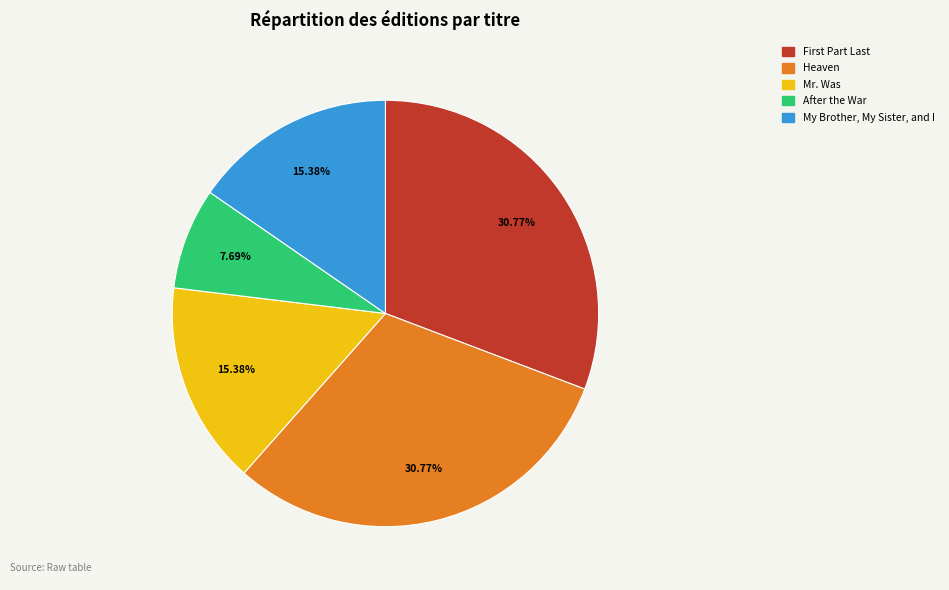

How many segments does this pie chart have?

5